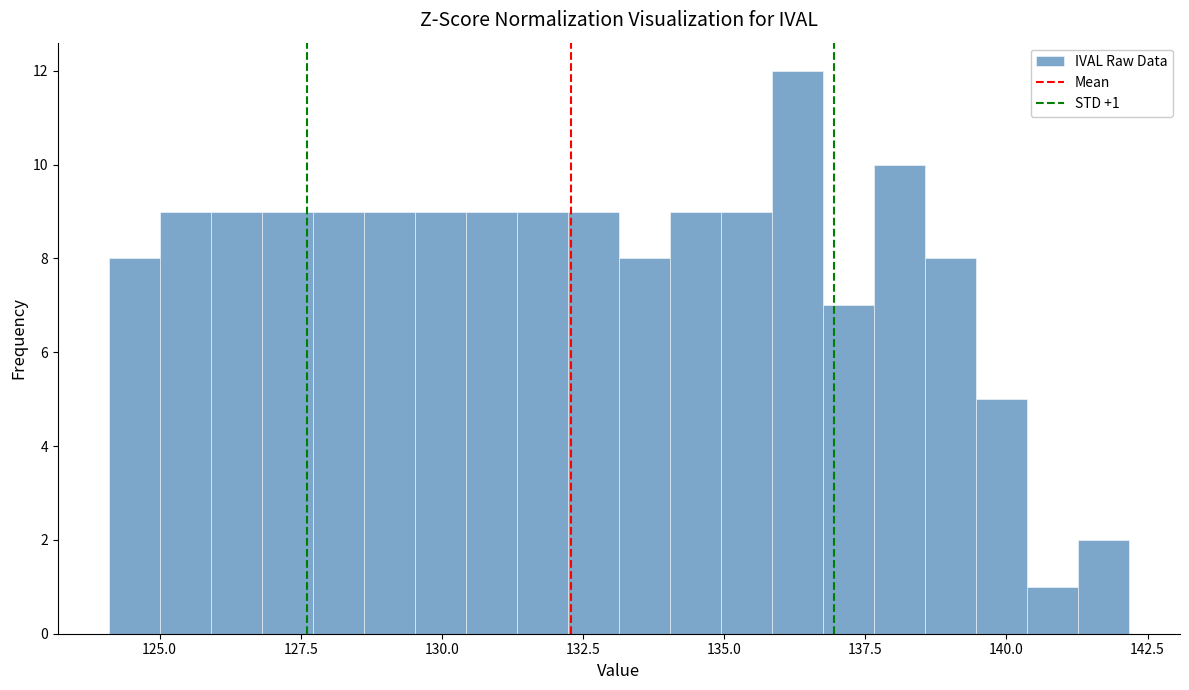

Around what value on the x-axis is the tallest bar? Give the approximate position of its centre, as read against the axis.

136.5